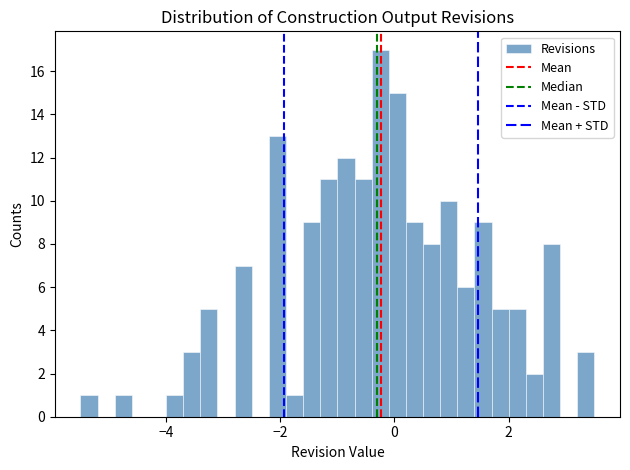

Read against the x-axis, roughly where is the centre of the tallest bar?

-0.2